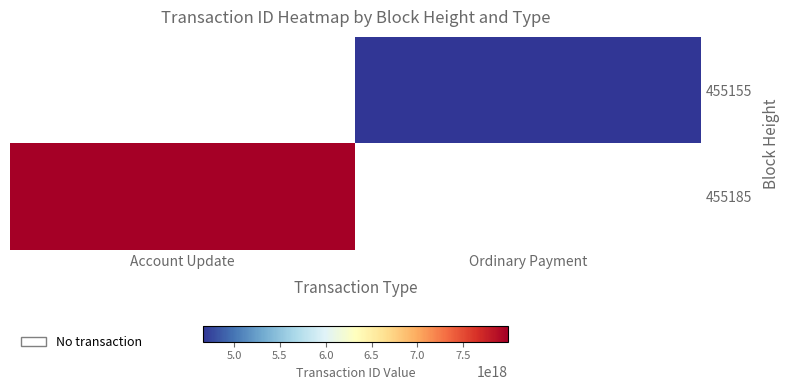

Rank the series by their average value, from lowest to highest.

455155, 455185